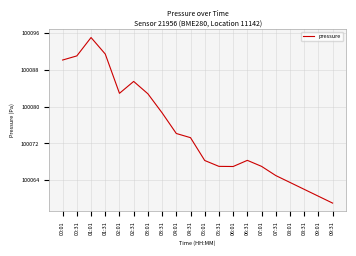

What position from the right is 07:31?

5